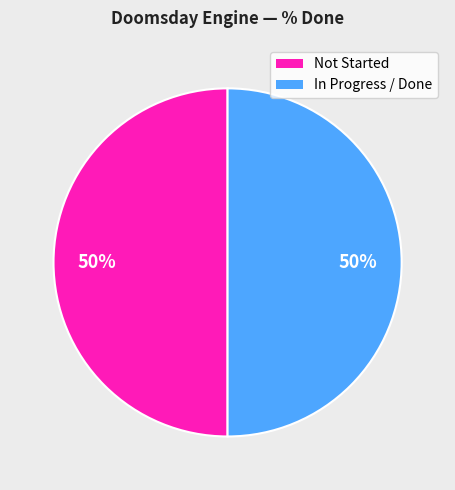

Is the sum of Not Started and In Progress / Done greater than half?

Yes